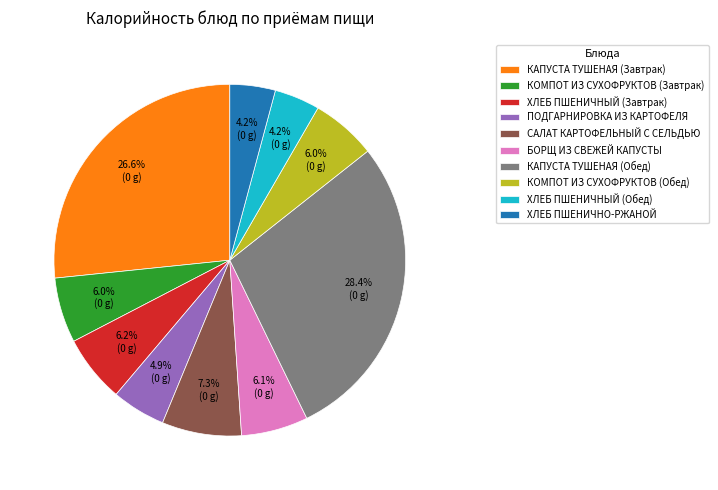

Is there a majority slice in this chart?

No